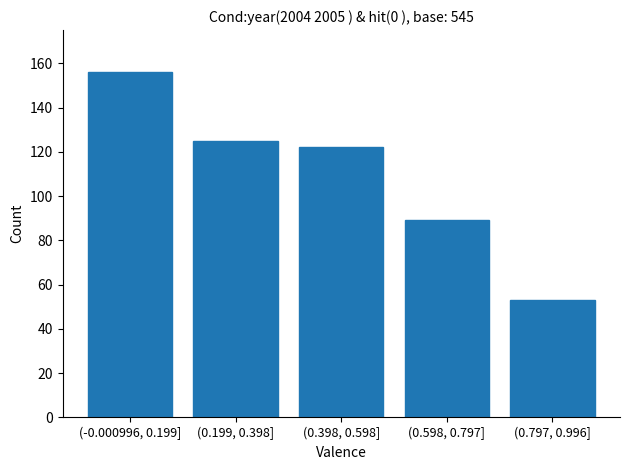

Reading left to right, extract all data points from this chart.

156	125	122	89	53